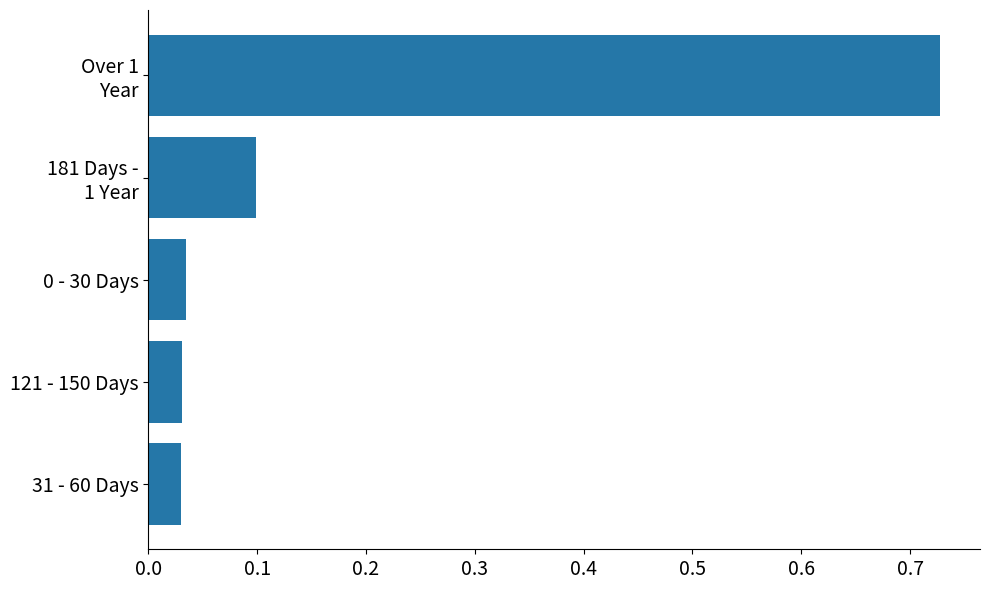

What is the sum of all values?

0.9